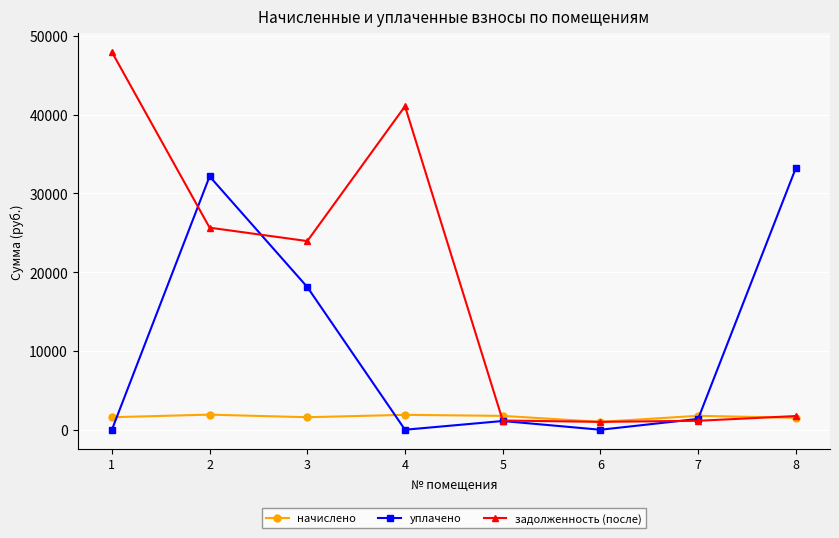

How many times do начислено and уплачено cross each other?

3